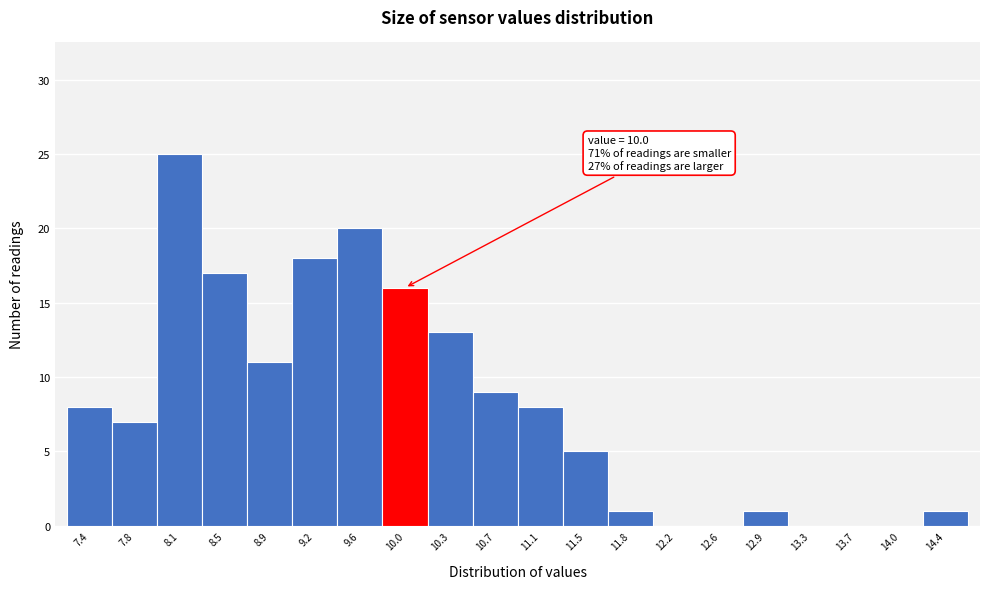

Over which range of the x-axis is the bar tallest?

7.94 to 8.31